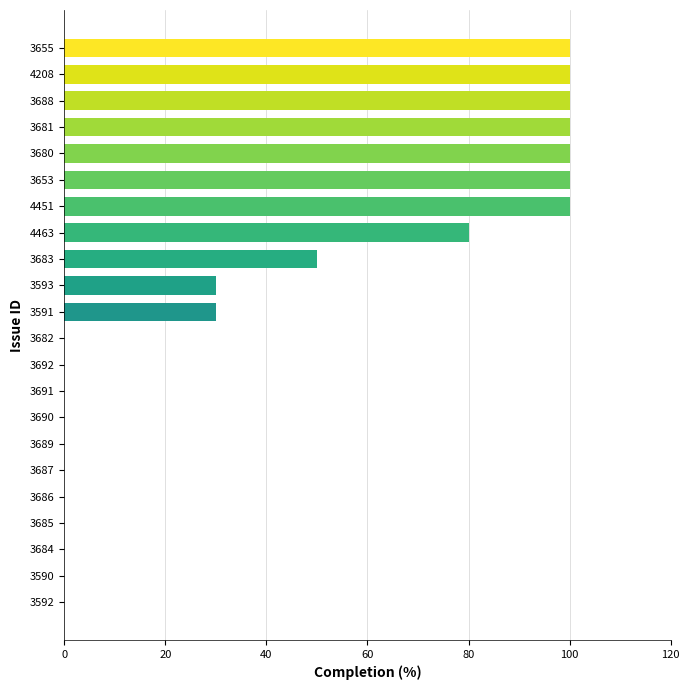

What is the greatest value displayed?

100